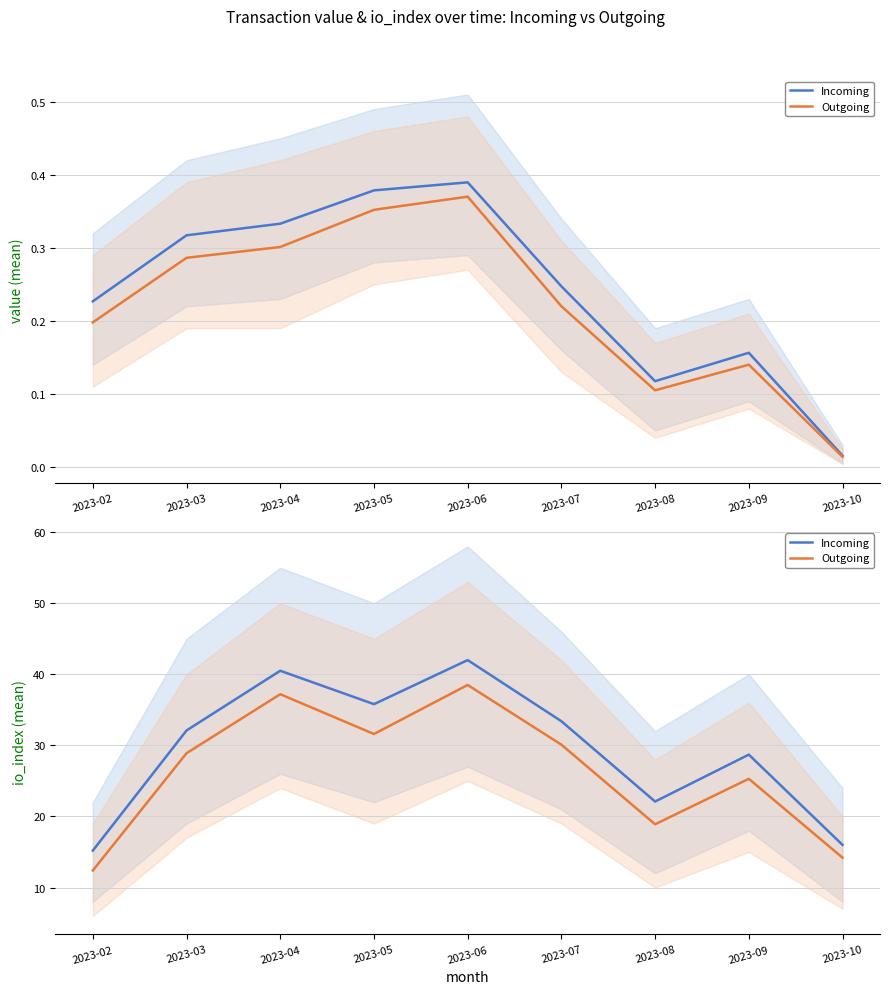

Which series has the largest range (max minus min)?

Incoming